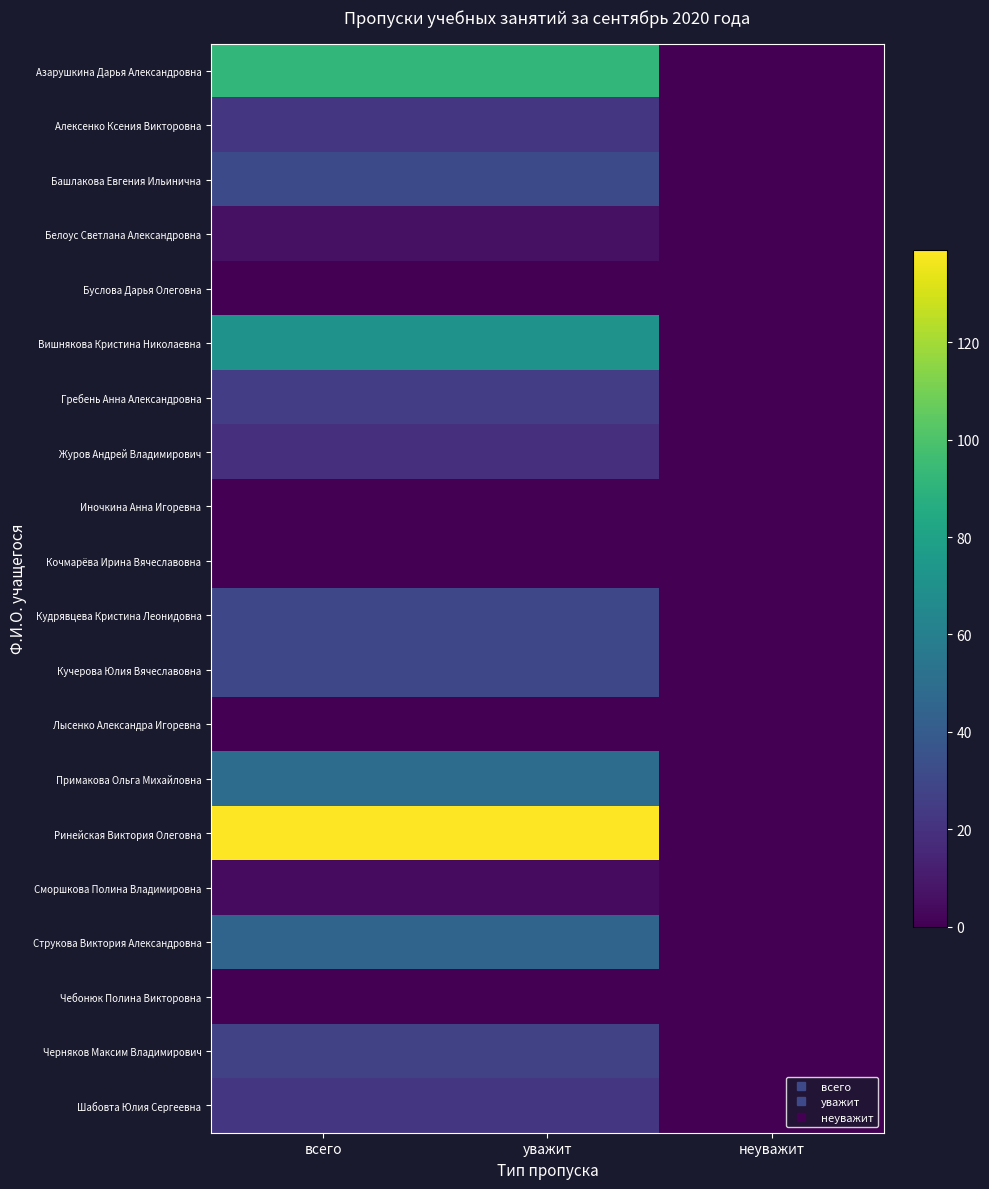

Which series has the largest total across all categories?

Ринейская Виктория Олеговна